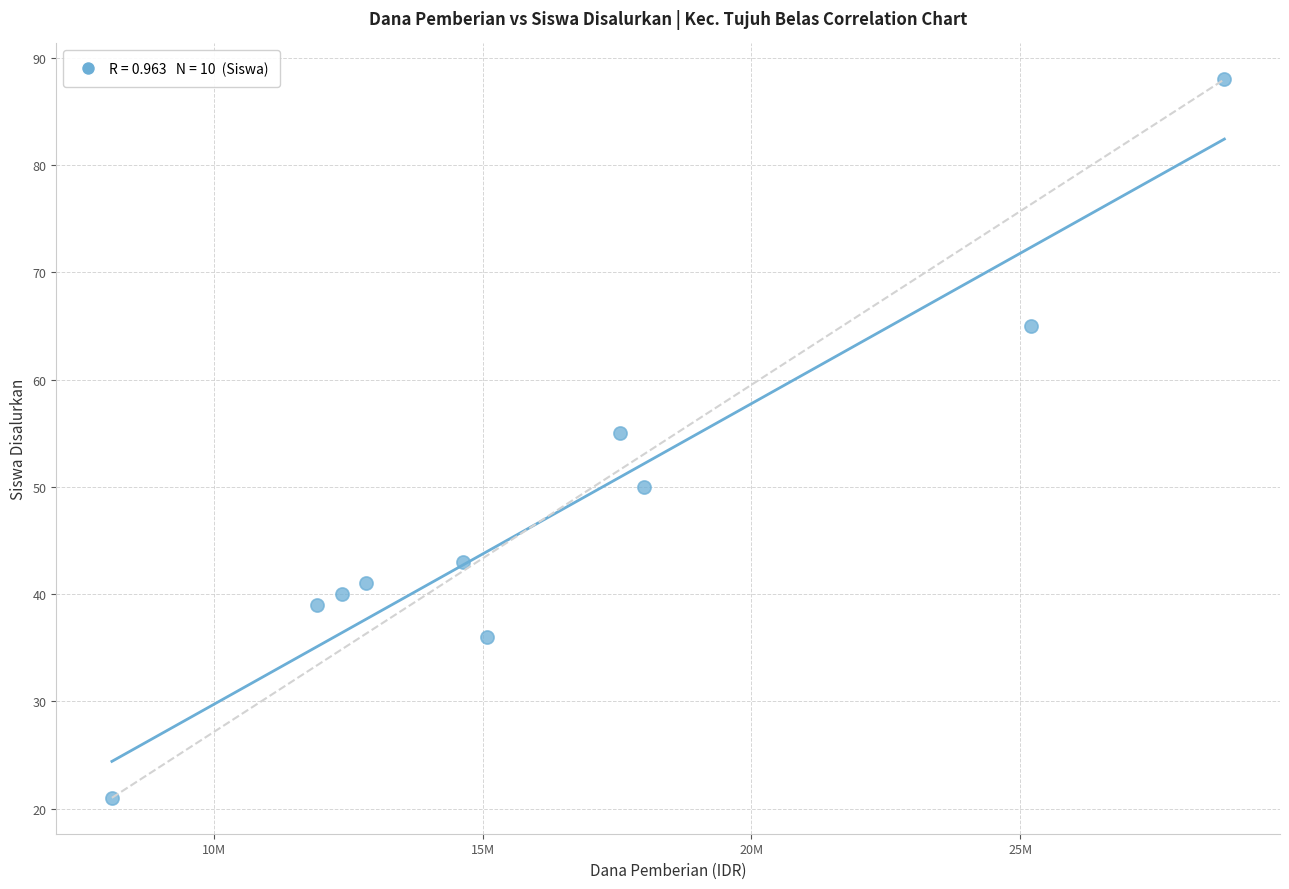

What is the range of X values (max minus min)?

20700000